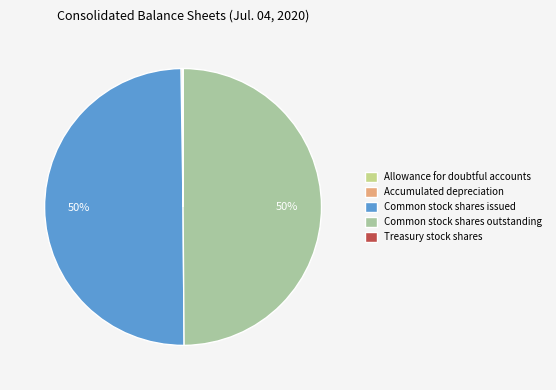

To the nearest percent, what is the average slice percentage?

20%